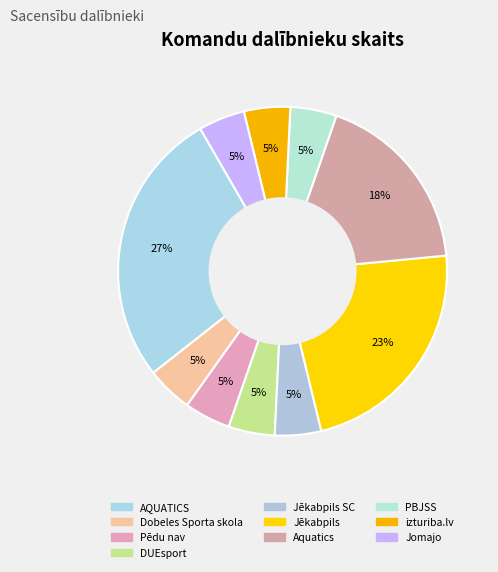

Count the number of slices in the pie.

10